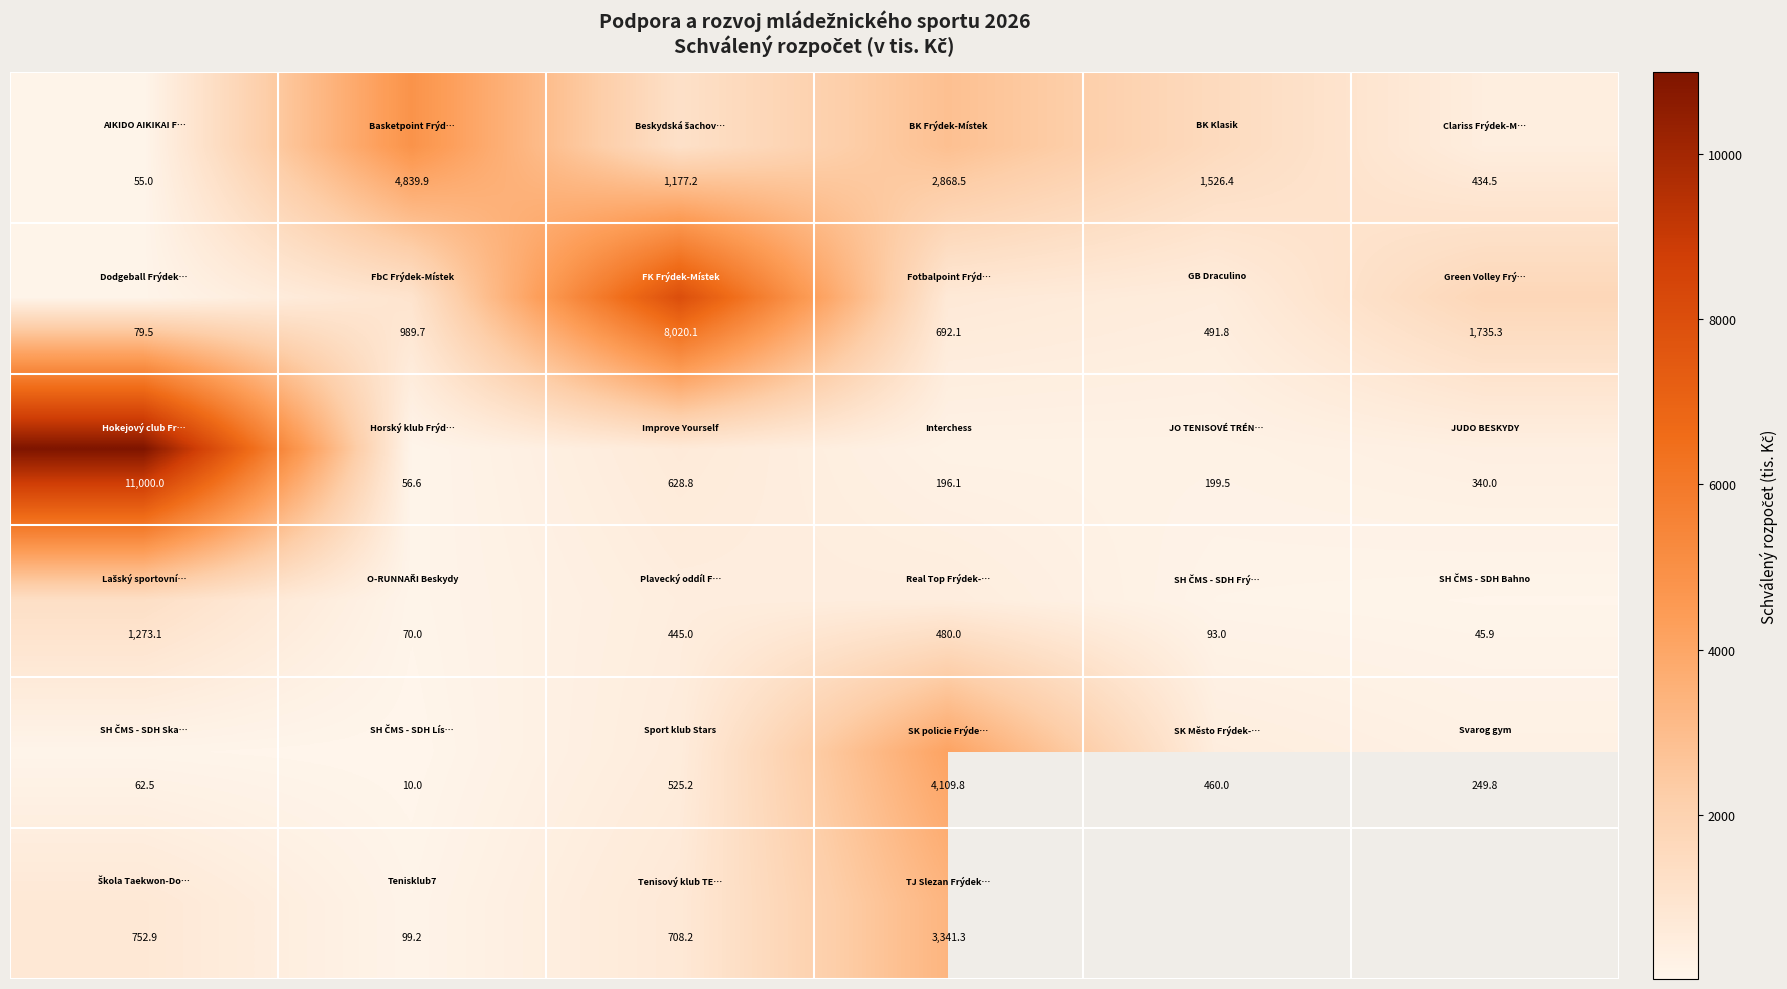

What is the difference between the highest and lowest values at 4?

1433.4